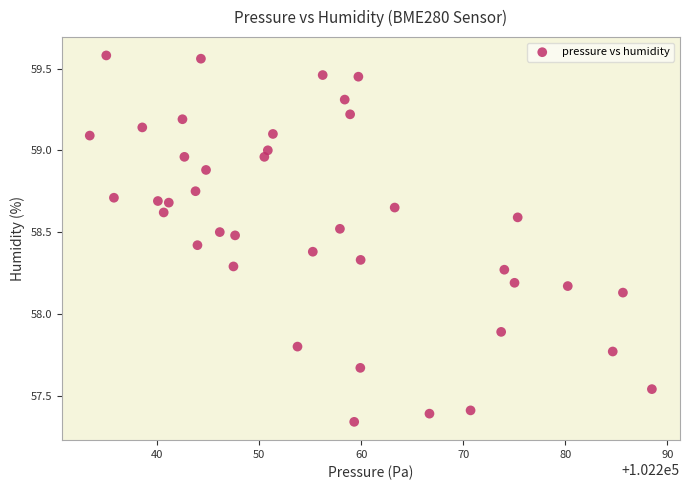

What is the range of Y values (max minus min)?

2.2